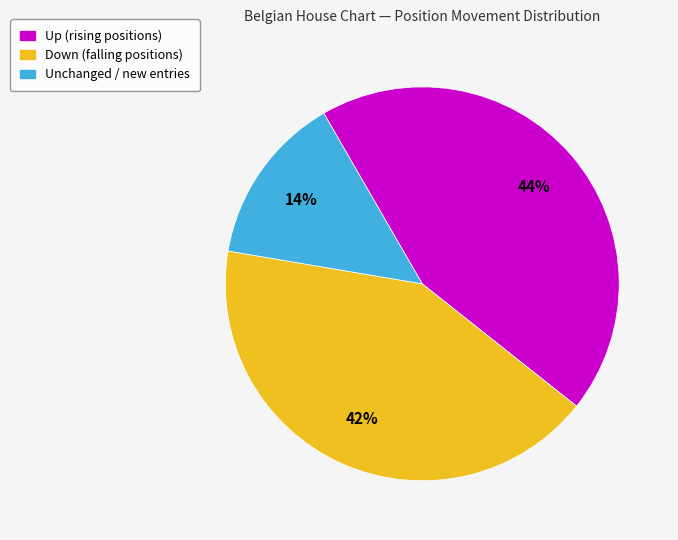

Count the number of slices in the pie.

3